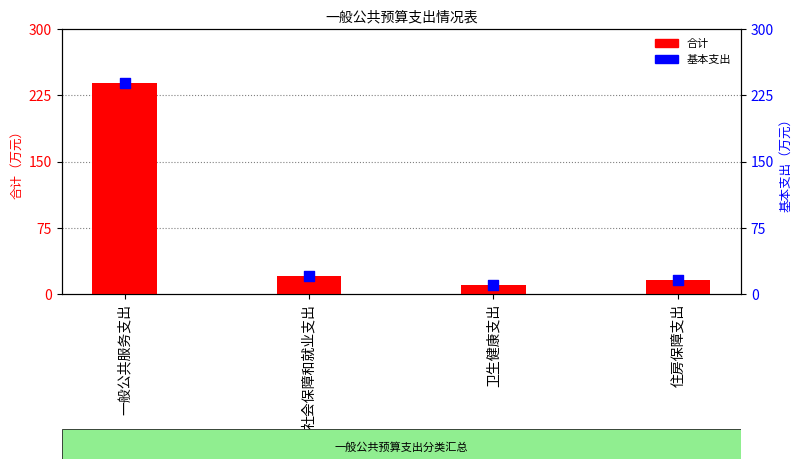

Which series has the widest spread of Y values?

合计